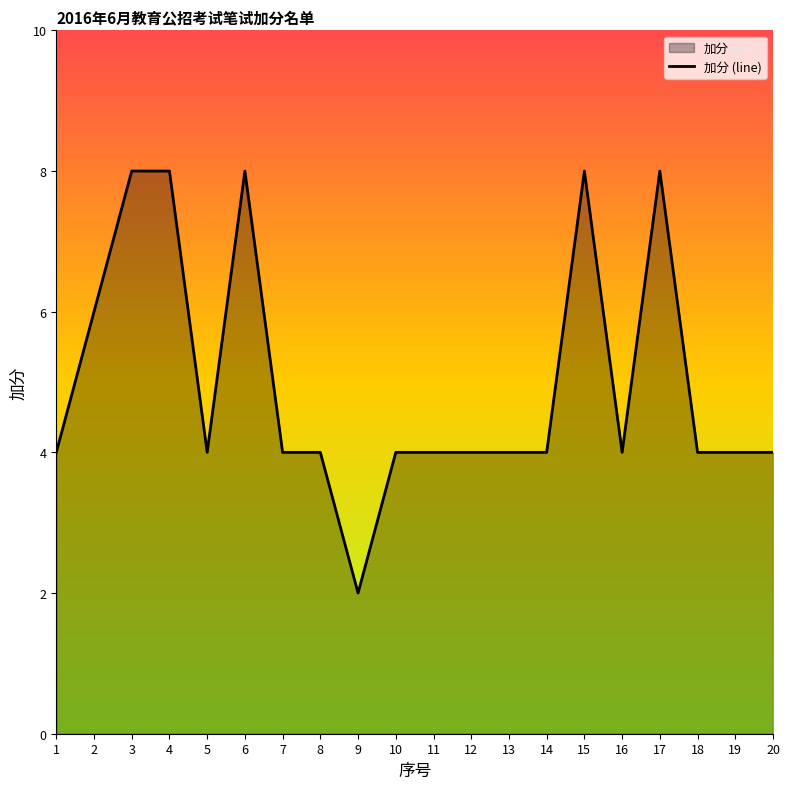

Count the number of values greater than 4.

6